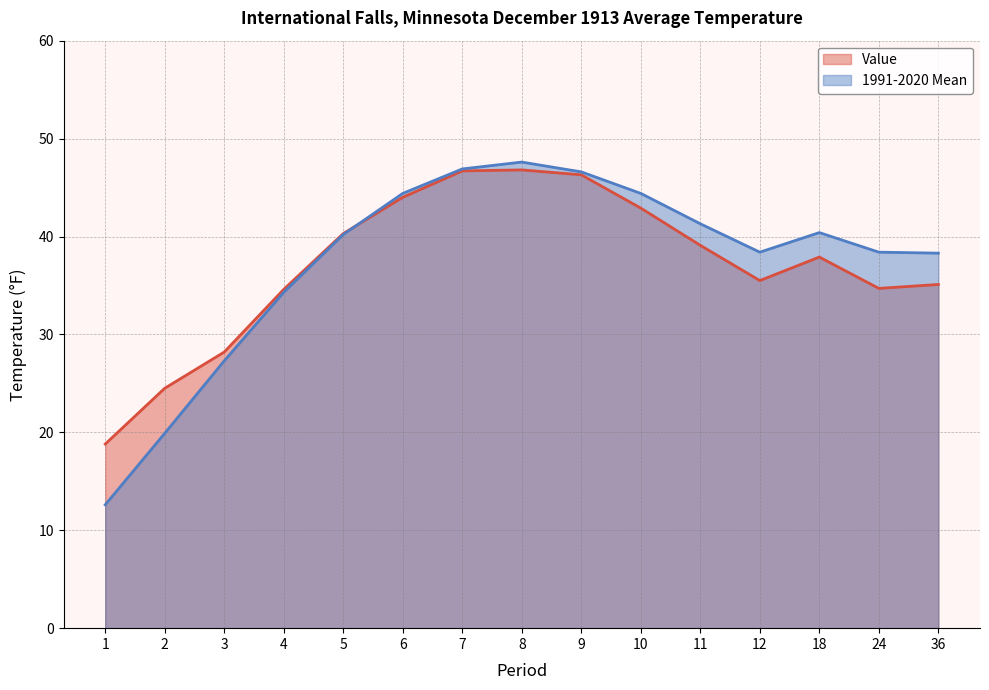

In 1991-2020 Mean, how many points are lower than both neighbors (excluding endpoints)?

1